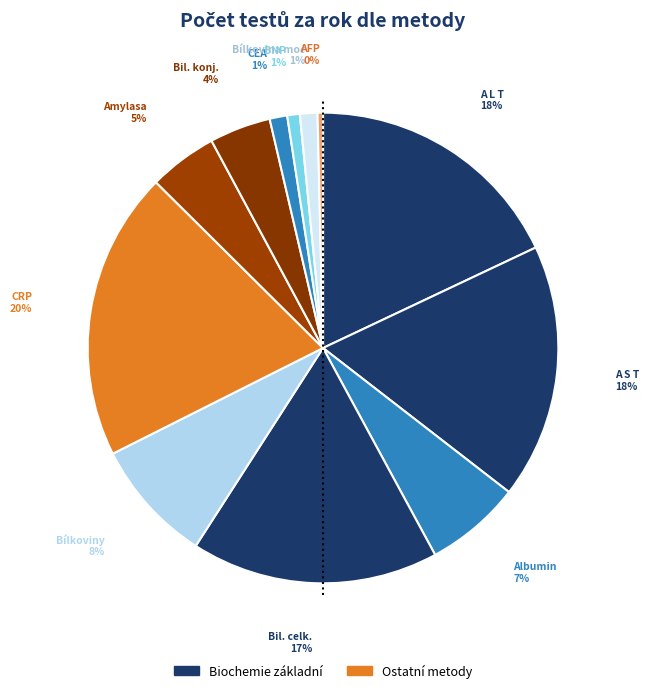

Rank the categories by value from lowest to highest.

ALFA - 1 - FETOPROTEIN (AFP), BNP/NT-proBNP, BÍLKOVINA KVANTITATIVNĚ, CEA, BILIRUBIN KONJUGOVANÝ, AMYLASA (SÉRUM, PLAZMA), ALBUMIN (SÉRUM, PLAZMA), BÍLKOVINY CELKOVÉ, BILIRUBIN CELKOVÝ, A S T, A L T, CRP